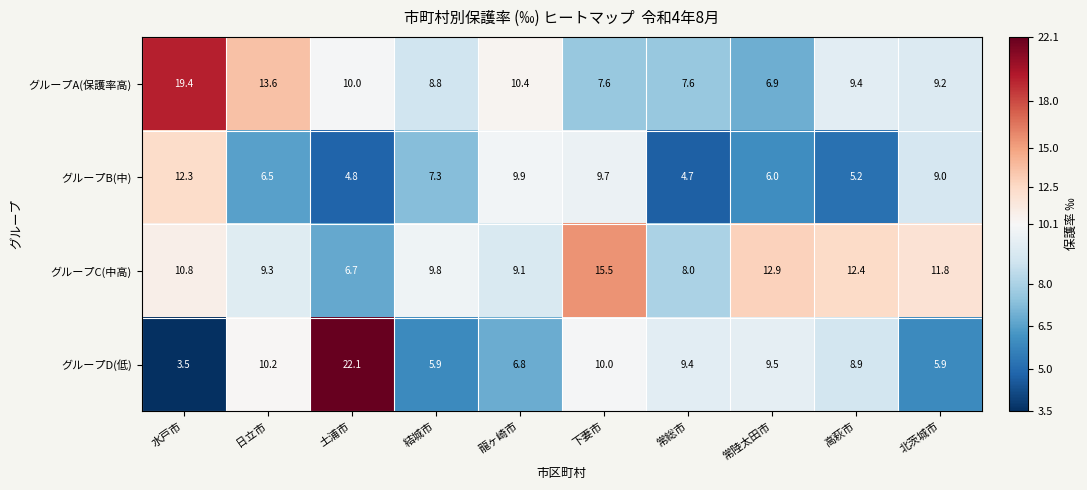

What is the total value across all series at 常陸太田市?

35.3